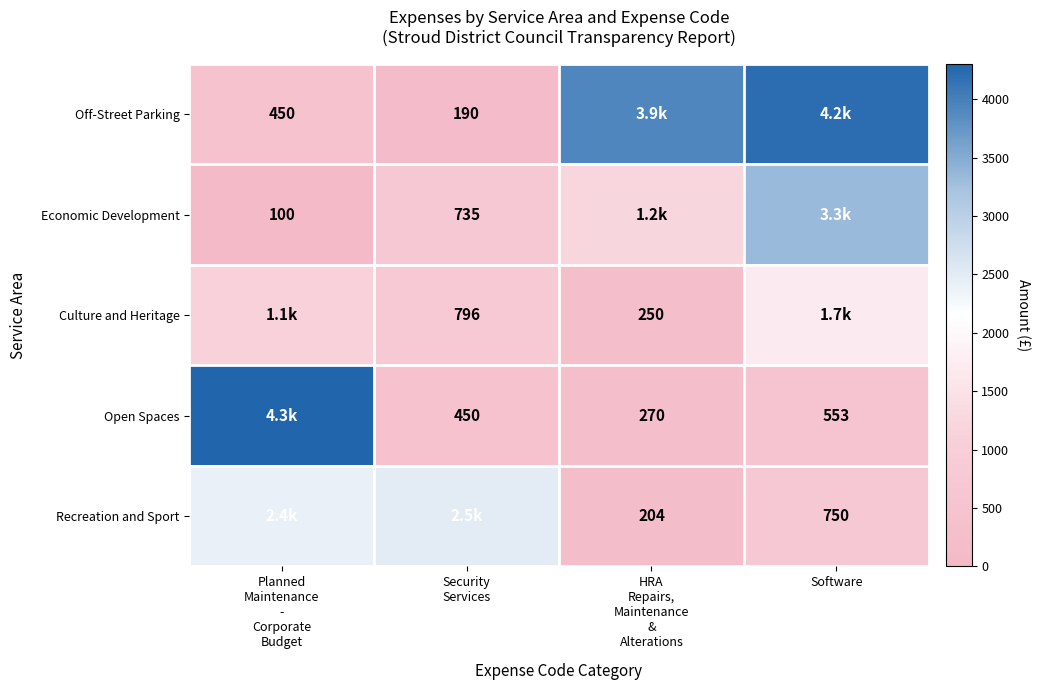

What is the difference between the highest and lowest values at HRA
Repairs,
Maintenance
&
Alterations?

3728.5